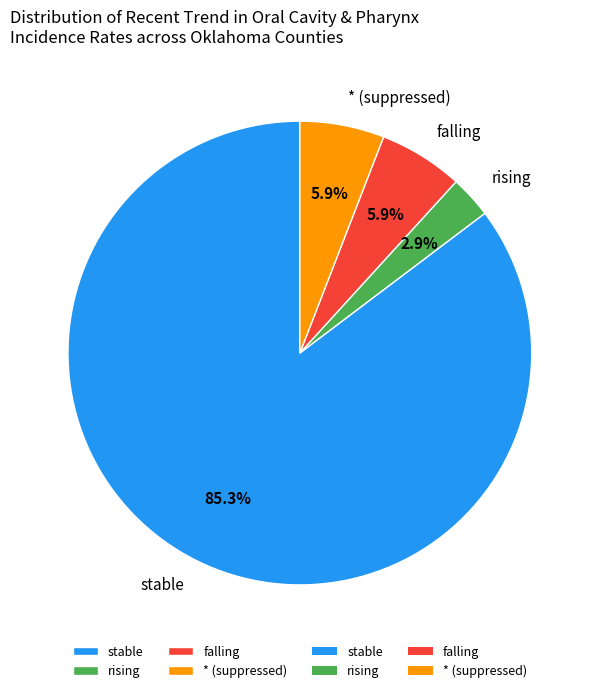

Does falling represent more than half of the total?

No